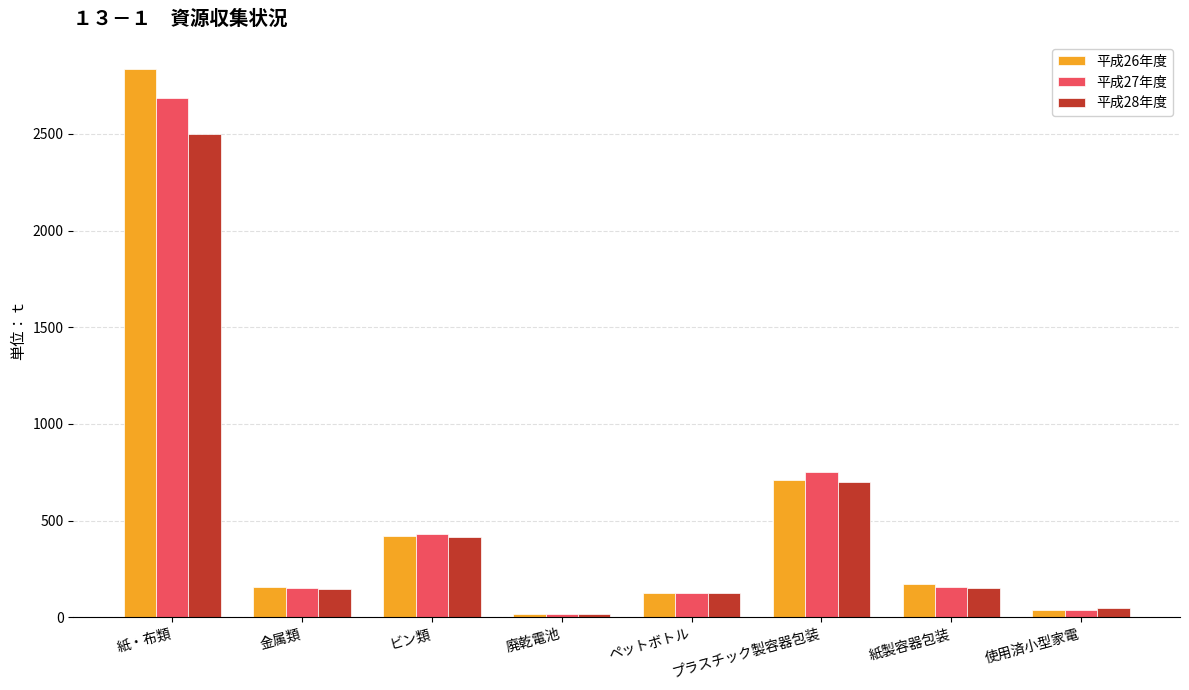

What is the spread (max minus min) of values at 紙・布類?

336.8